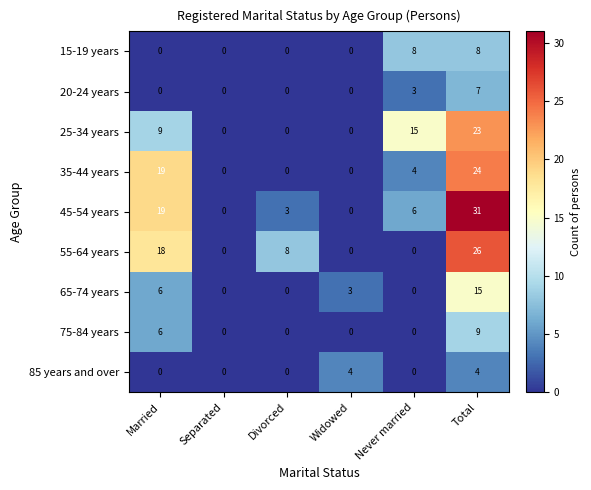

How many 35-44 years values are between 0 and 19?

5